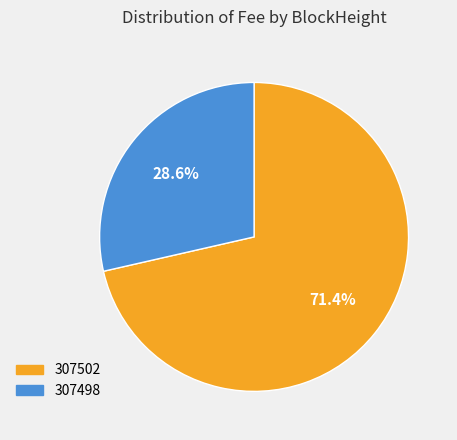

Is the sum of 307498 and 307502 greater than half?

Yes